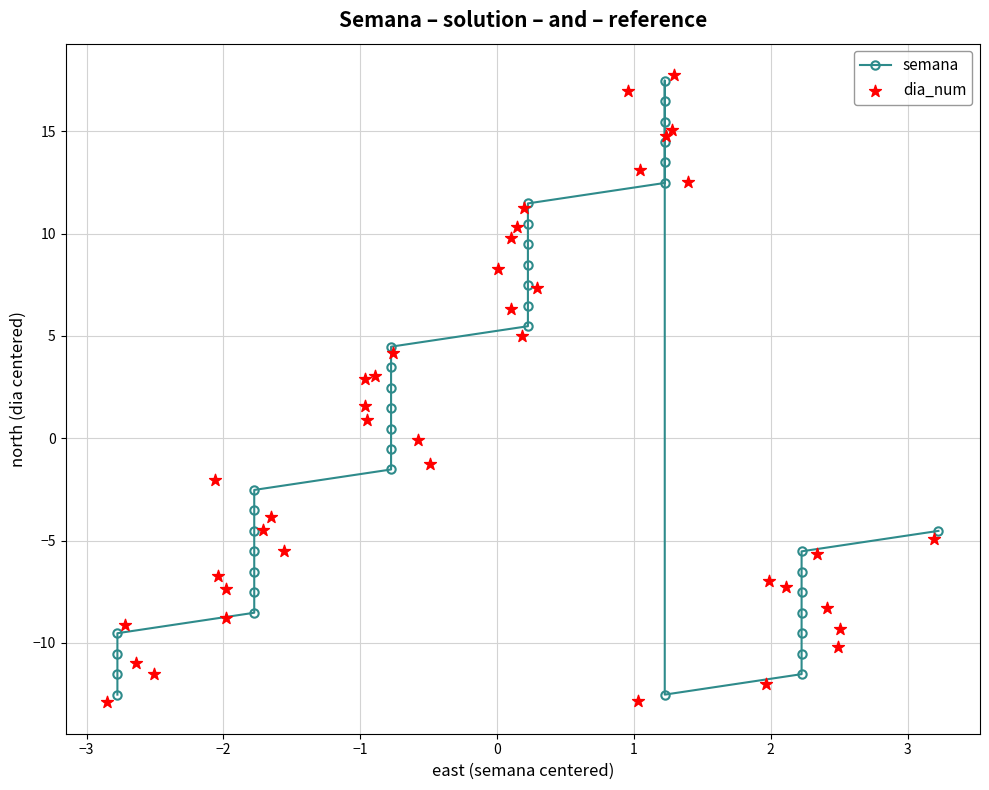

Which series reaches the maximum Y coordinate?

dia_num